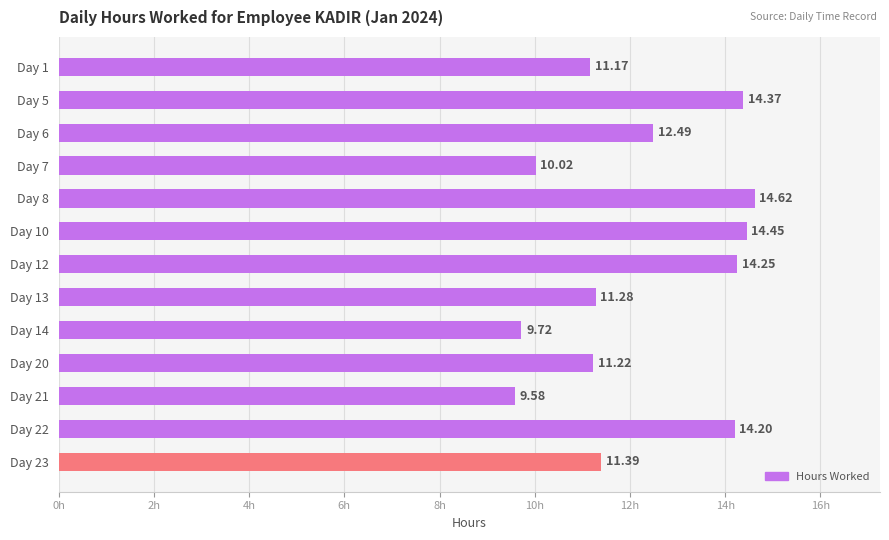

What is the difference between the second highest and minimum values?

4.9